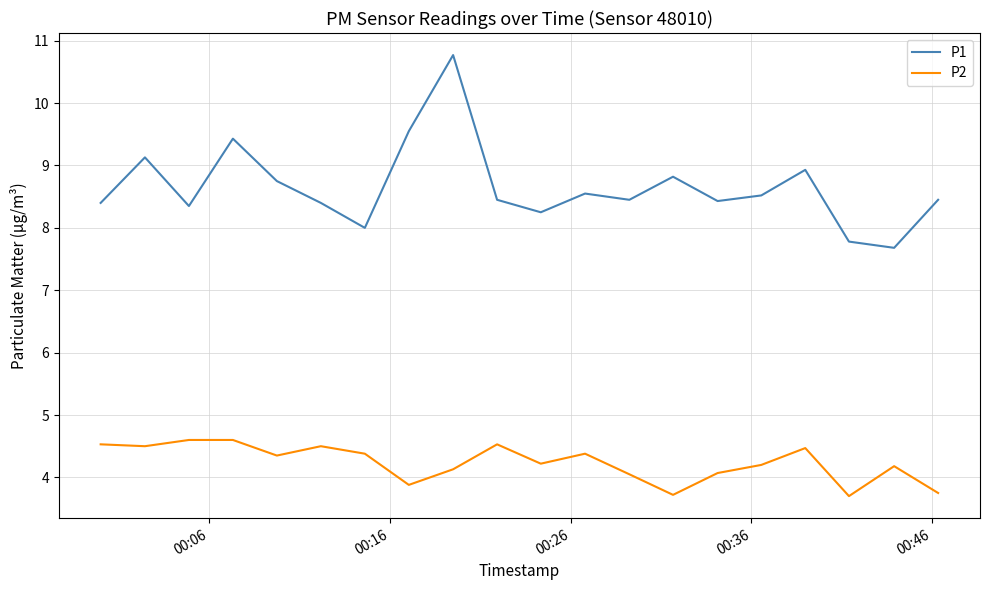

What is the minimum value shown in the chart?

3.7